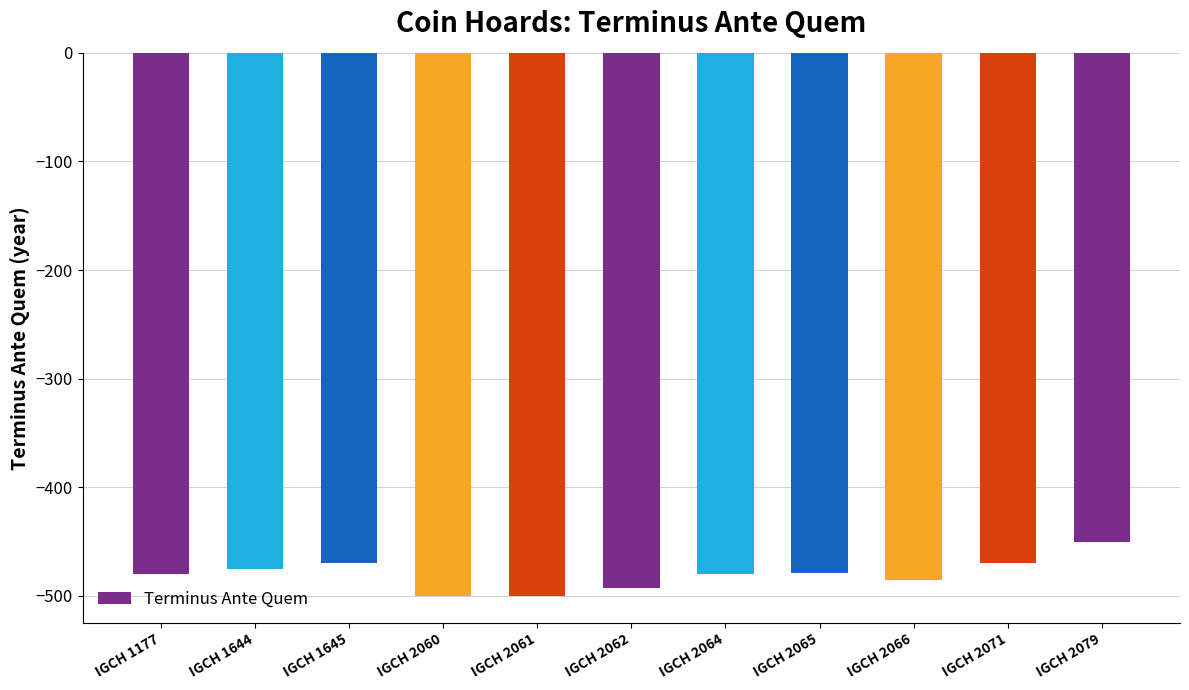

Between IGCH 2060 and IGCH 1177, which is larger?

IGCH 1177